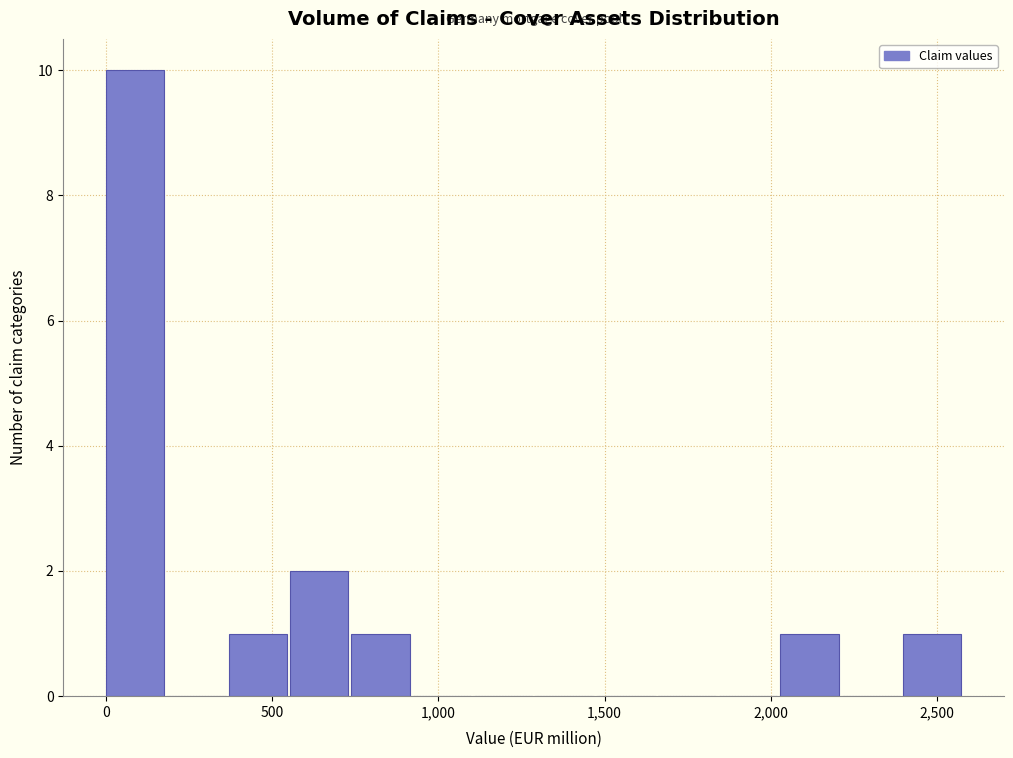

Read against the x-axis, roughly where is the centre of the tallest bar?

100